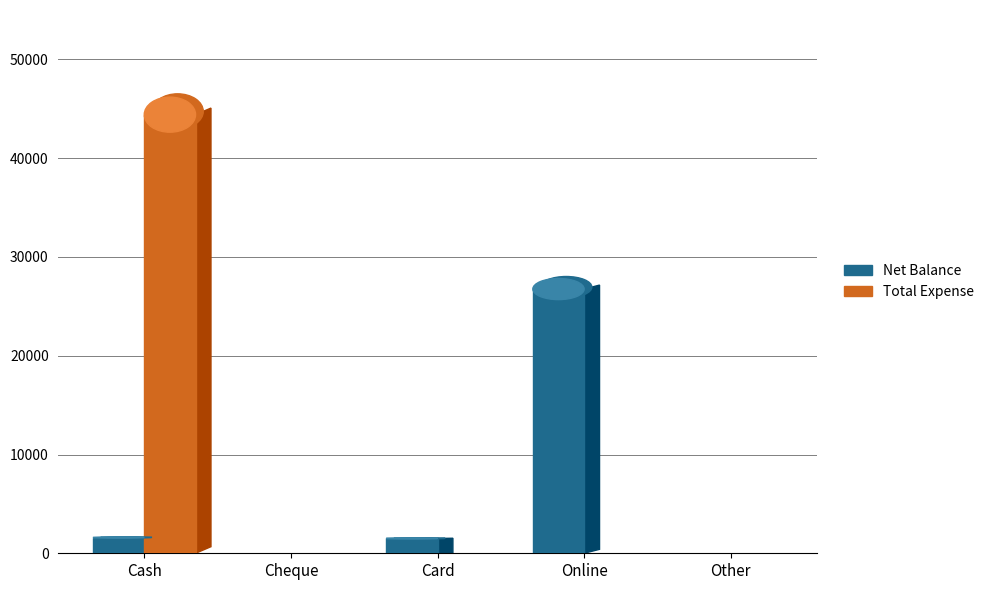

Reading right to left, what are all the values shown in this chart?

Net Balance: Other=0	Online=26750	Card=1500	Cheque=0	Cash=1595
Total Expense: Other=0	Online=0	Card=0	Cheque=0	Cash=44405